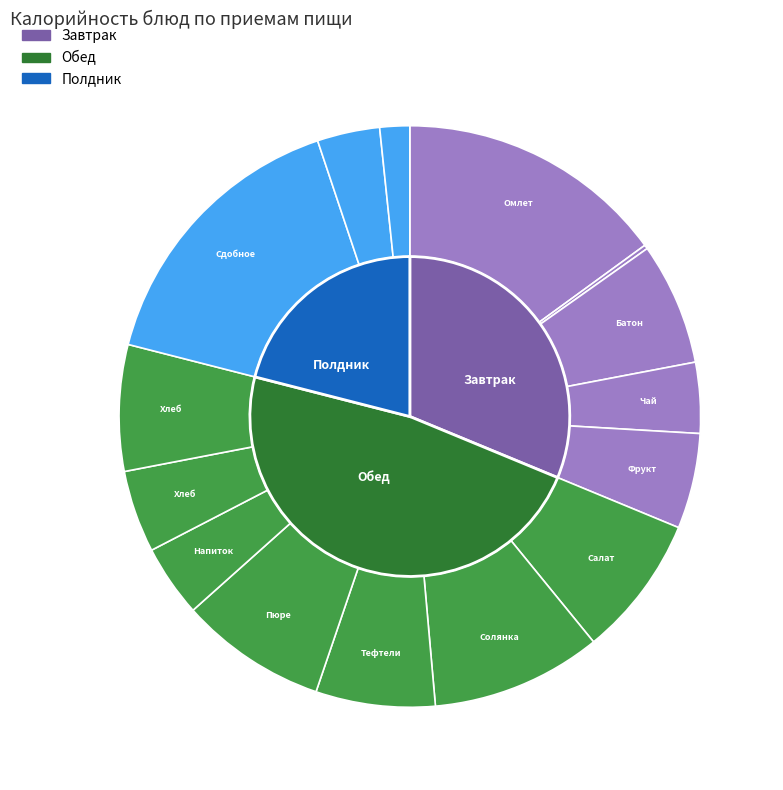

Do Солянка Школьная and Хлеб пшеничный together represent more than half of the pie?

No